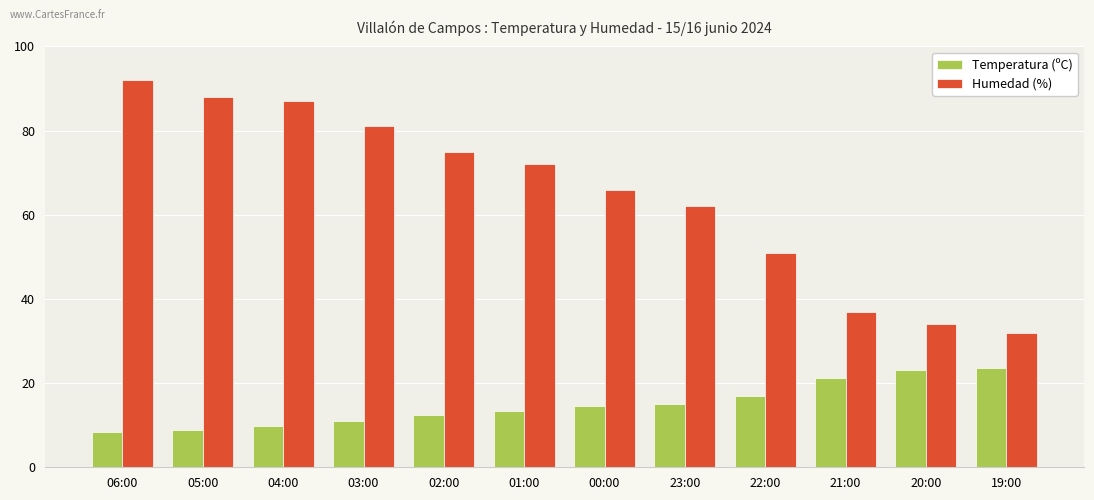

What is the average value of the Humedad (%) series?

64.8